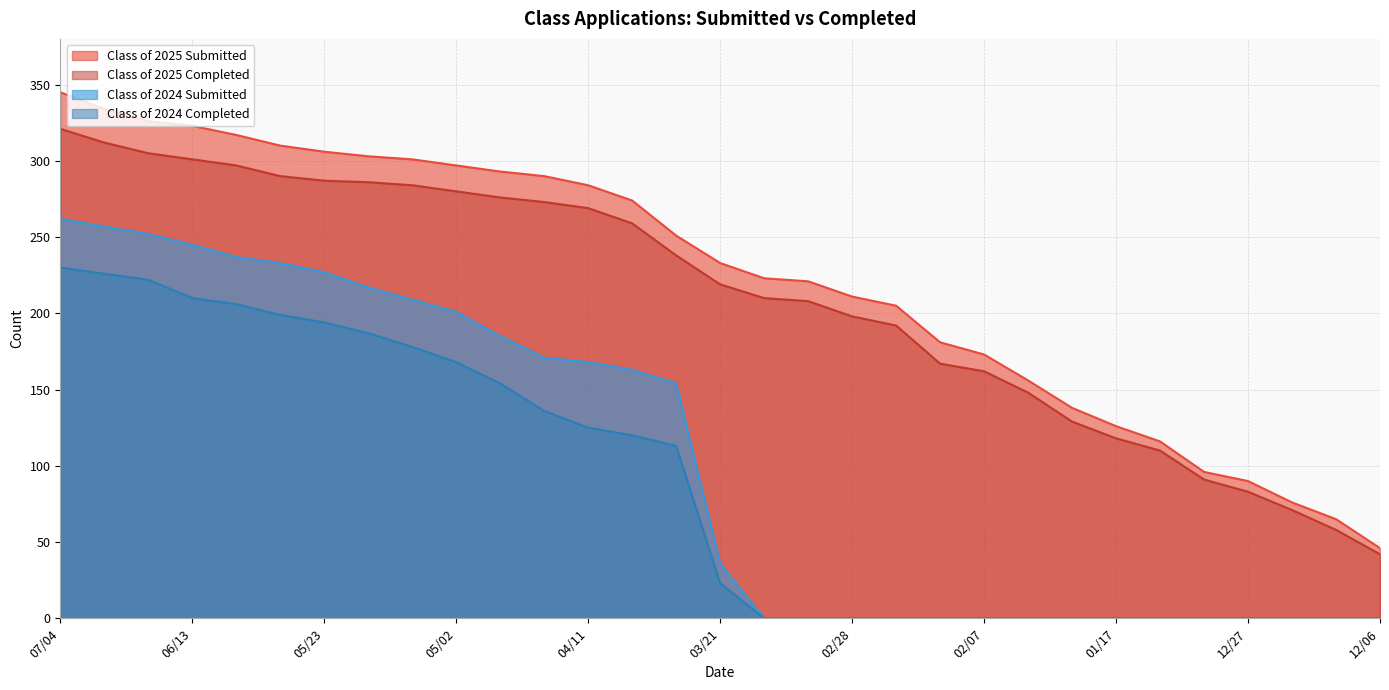

True or false: Class of 2025 Submitted has a value of 297 at 05/02.

True